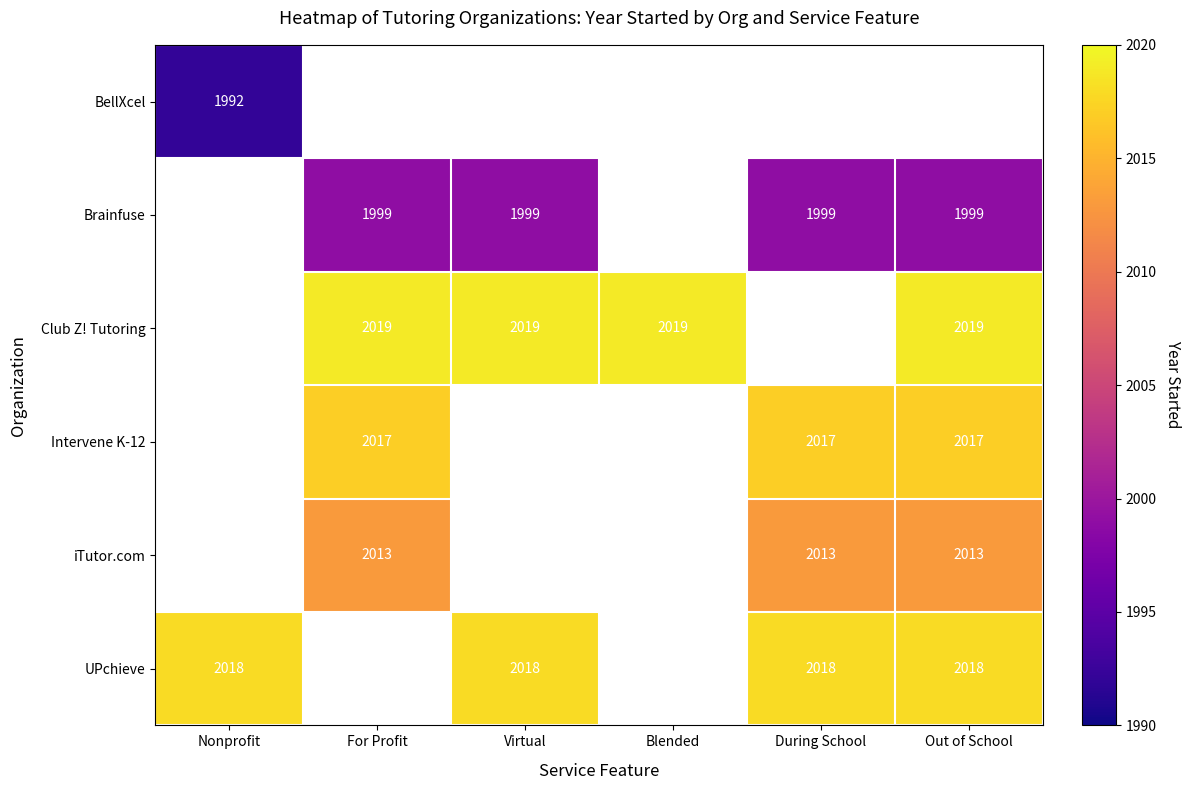

True or false: Club Z! Tutoring has a value of 2019 at Virtual.

True